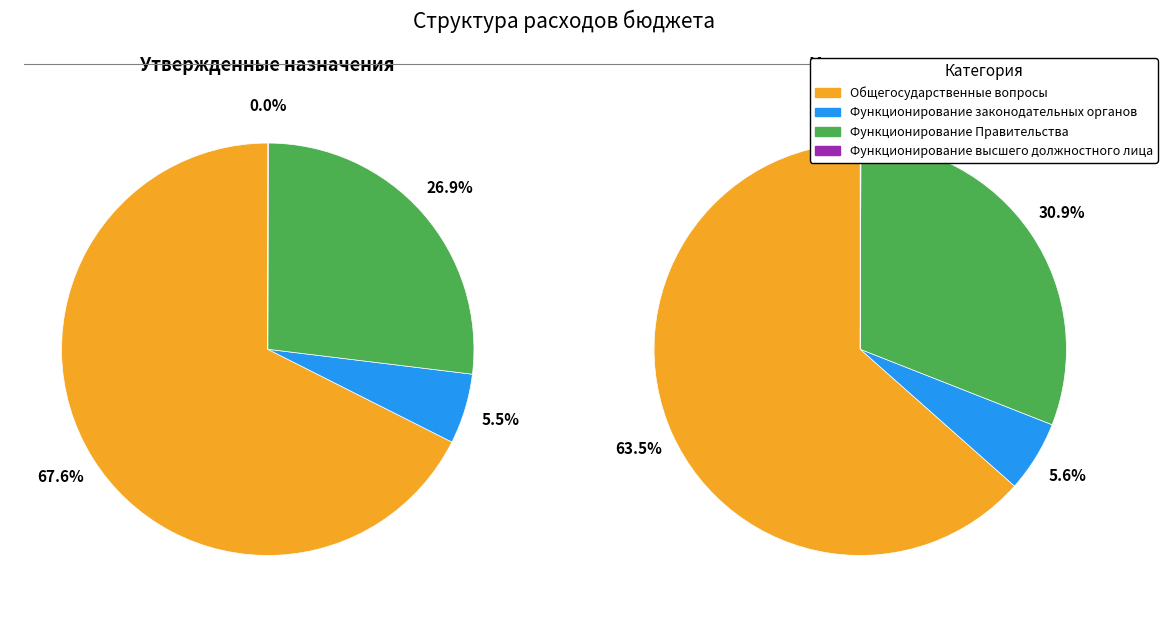

Which category has the smallest portion of the pie?

Функционирование высшего должностного лица